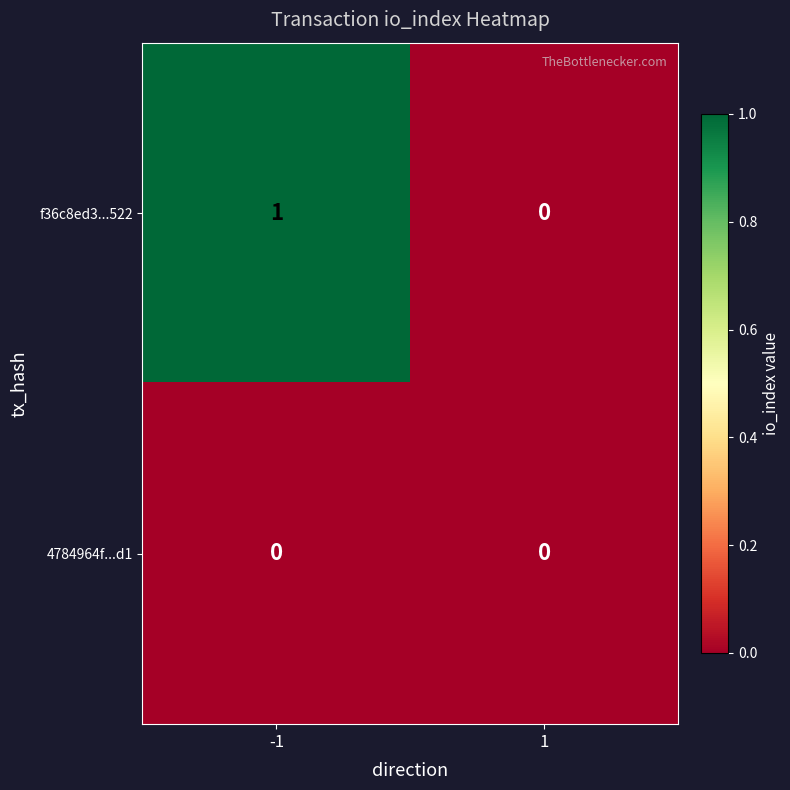

Reading right to left, extract all data points from this chart.

f36c8ed3...522: 1=0	-1=1
4784964f...d1: 1=0	-1=0